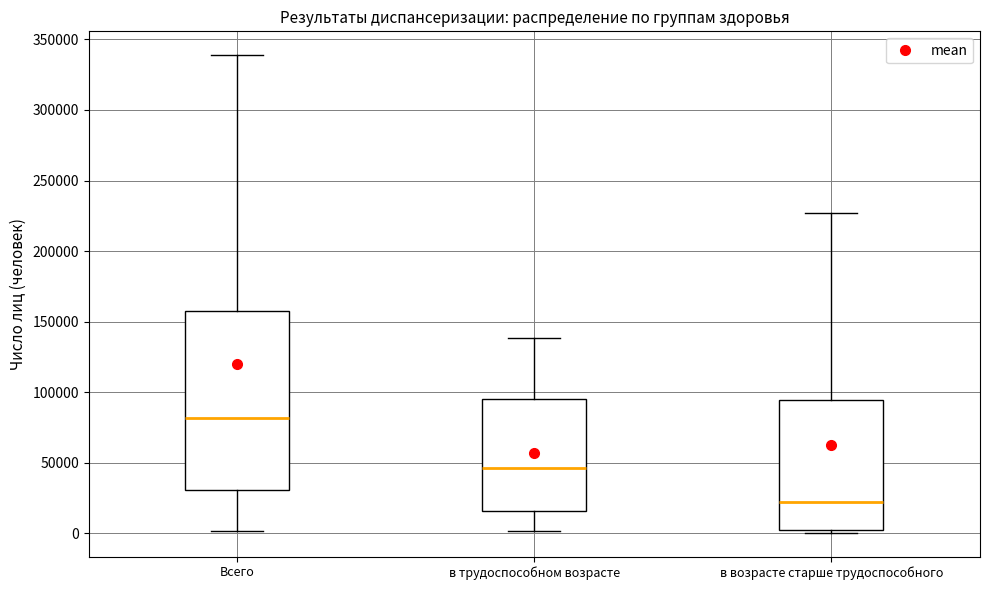

Reading left to right, read every box against the y-axis: the position of its median line, the range the box covers, and the ends of its whiskers. The values are not printed on the chart, so give them approximately, as read against the axis.

Всего: median 80000, box 30000 to 160000, whiskers 0 to 340000
в трудоспособном возрасте: median 45000, box 15000 to 95000, whiskers 0 to 140000
в возрасте старше трудоспособного: median 20000, box 0 to 95000, whiskers 0 (just below the box's lower edge) to 225000